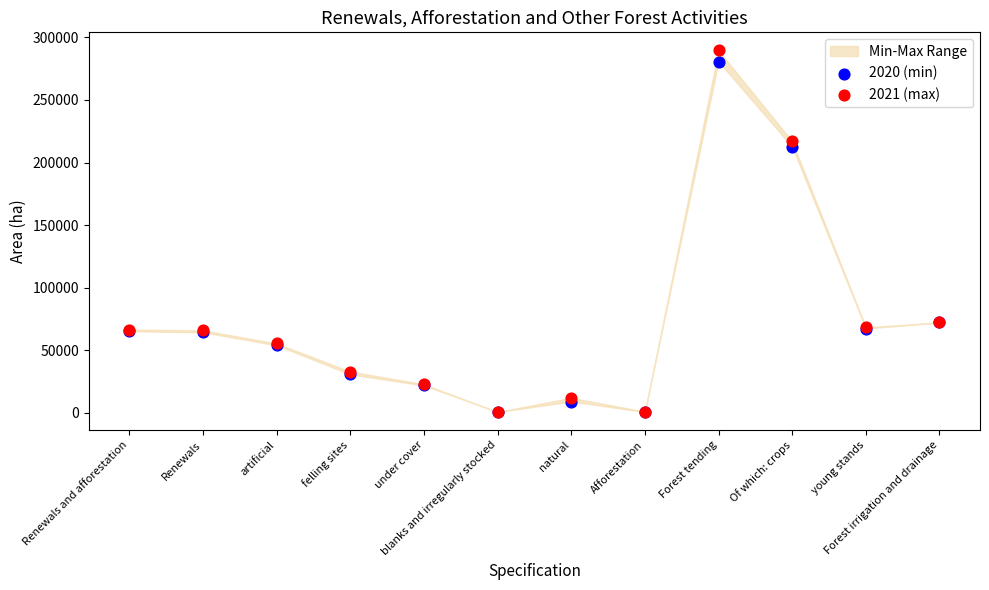

Across all series, what Y value is closest to 145083?

212553